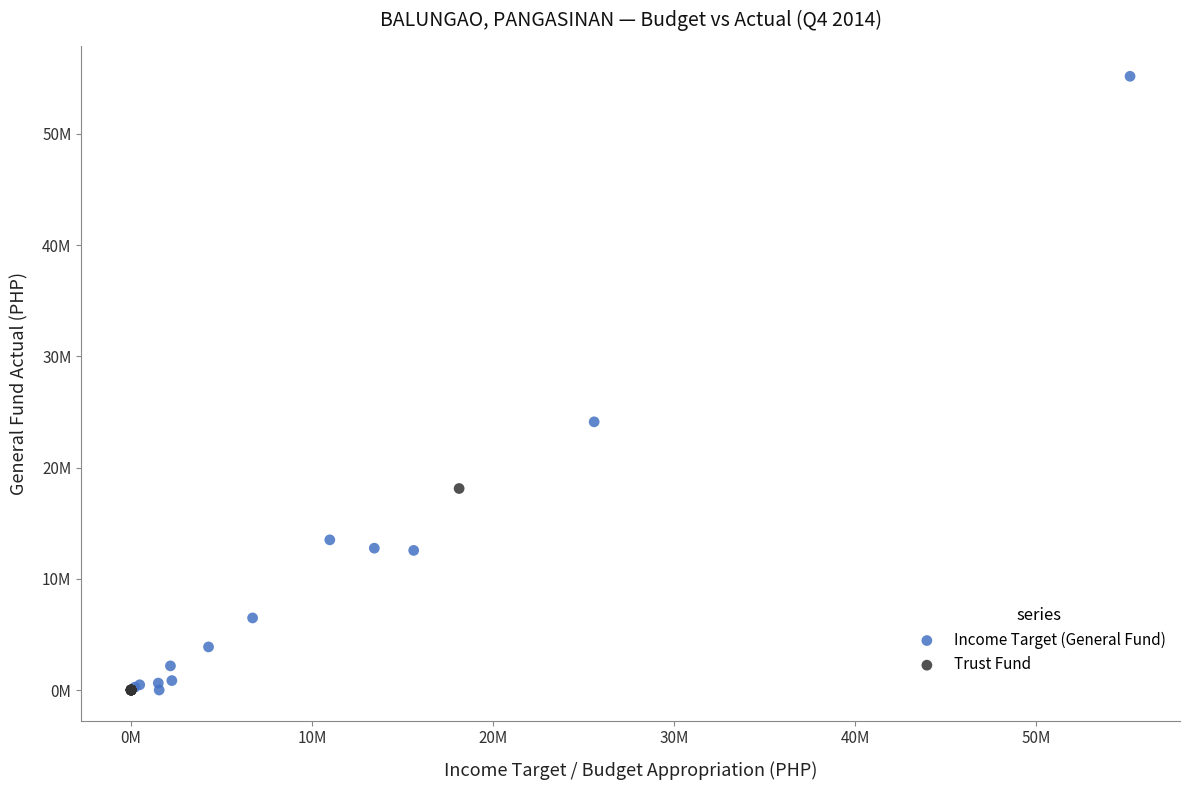

What are all the series names shown in the legend?

Income Target (General Fund), Trust Fund